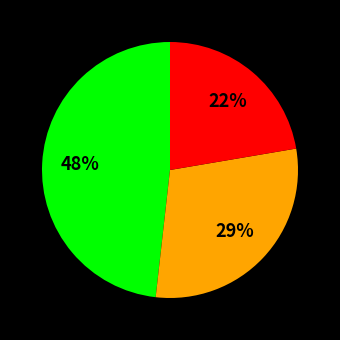

How many slices are in this pie chart?

3